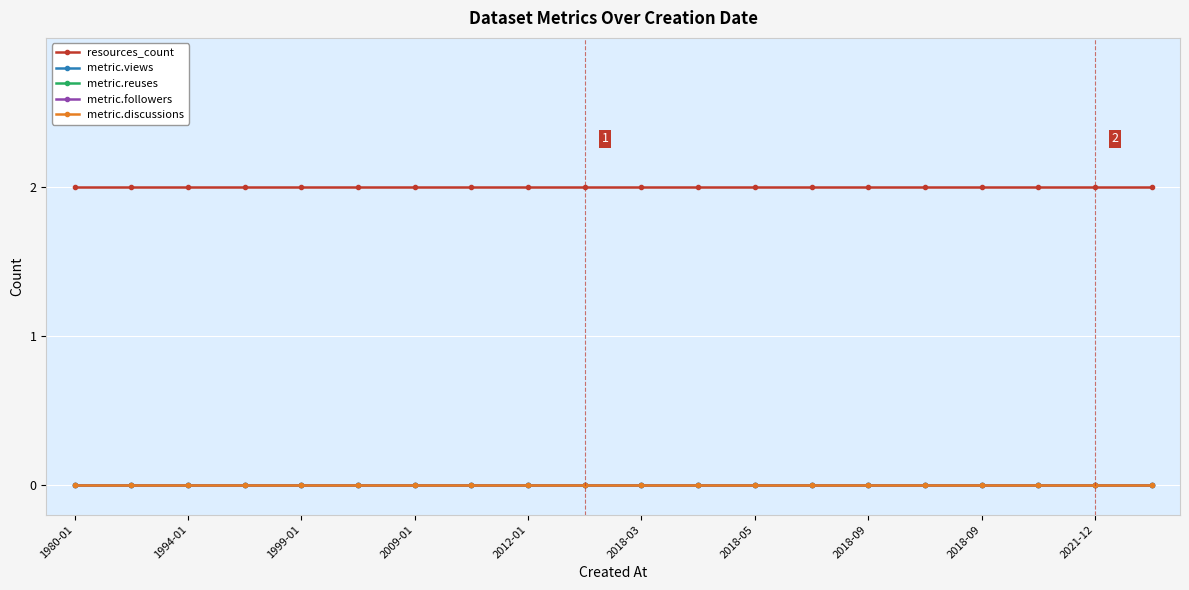

Is this an area chart (filled region under the line)?

No